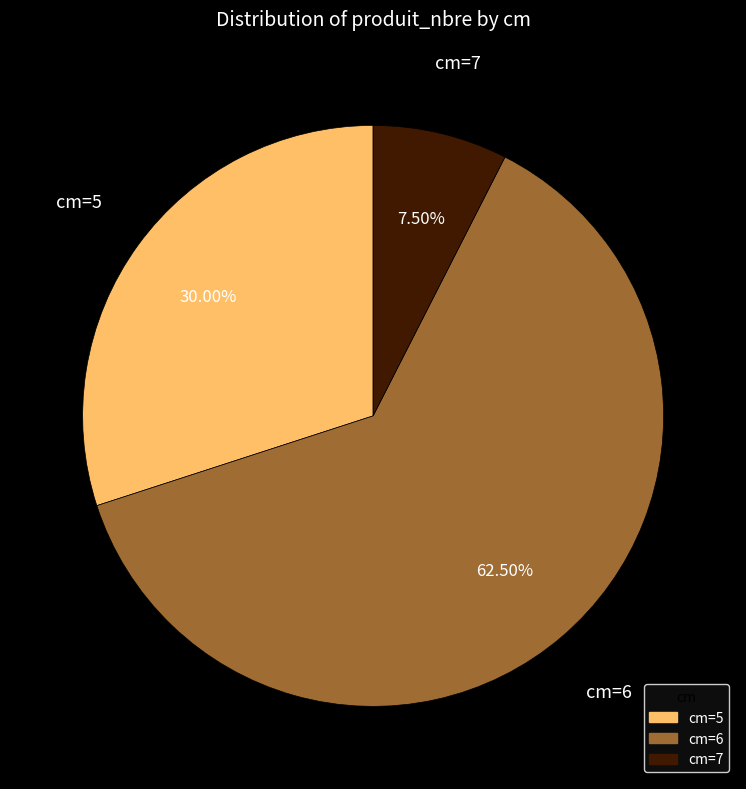

Is there any slice that represents more than half of the pie?

Yes